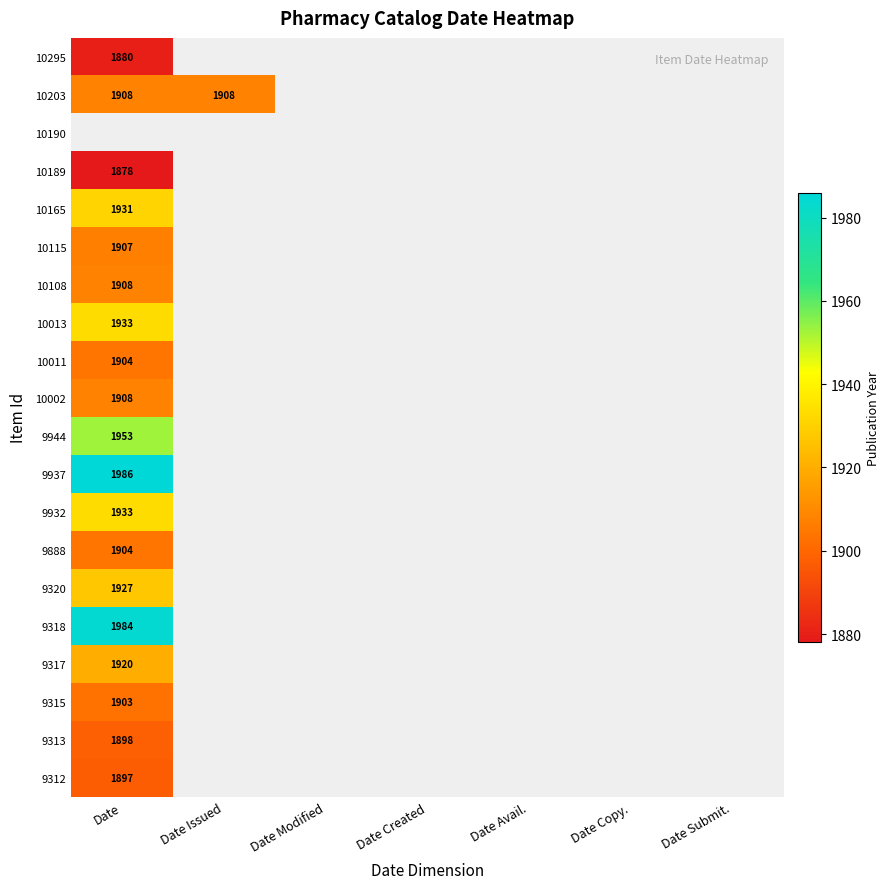

How many categories are shown in the chart?

7